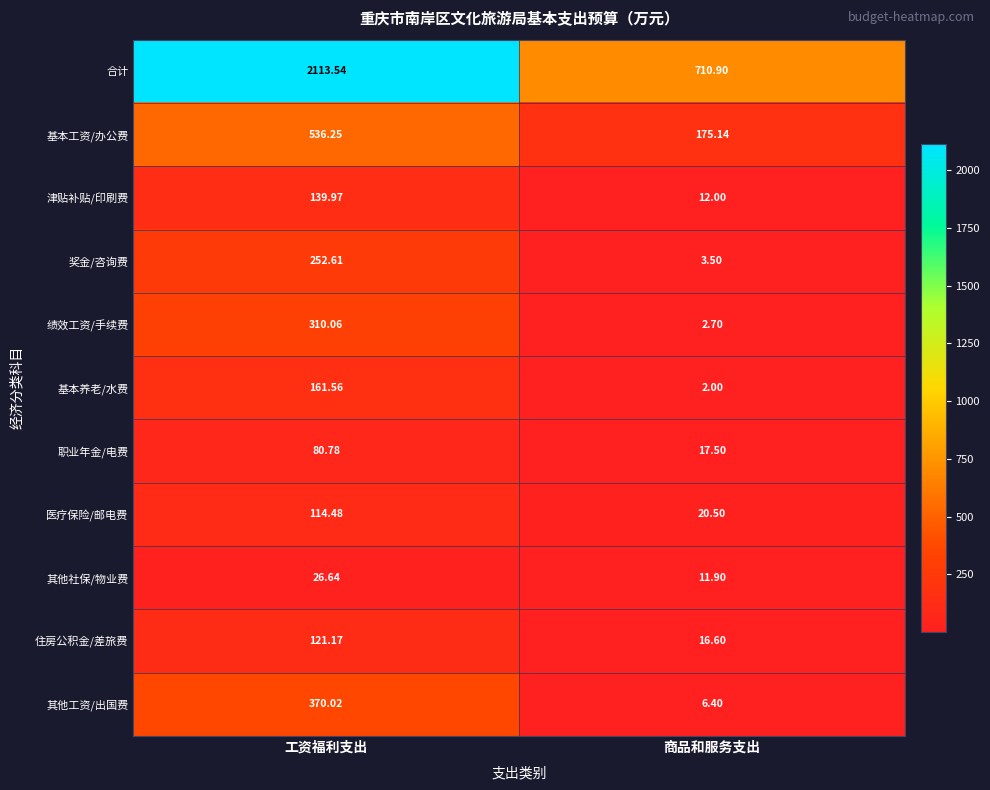

Between 工资福利支出 and 商品和服务支出, which series saw the biggest shift?

合计